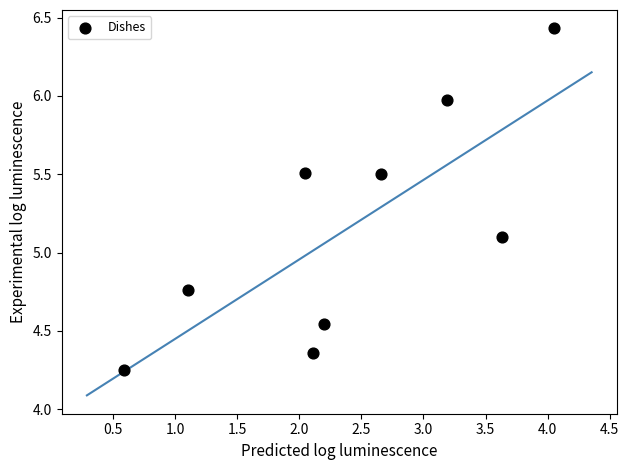

What is the average Y value?

5.2